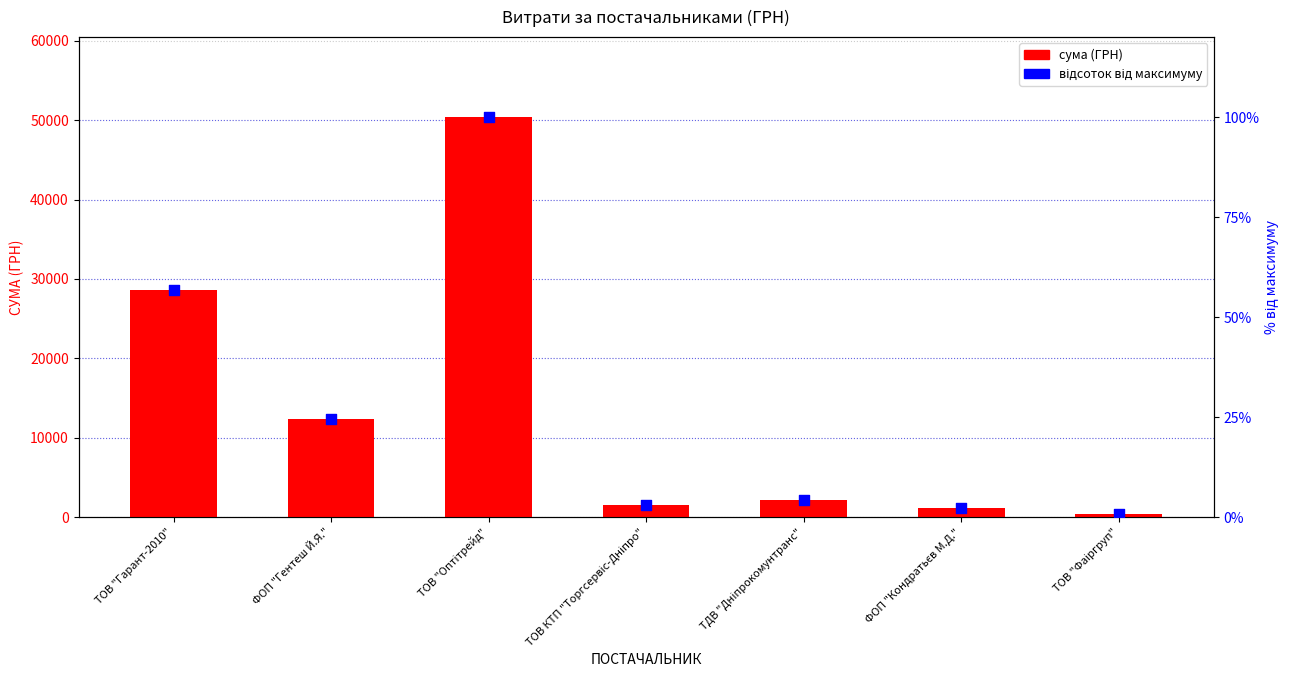

At how many categories does at least one series exceed 40548?

1